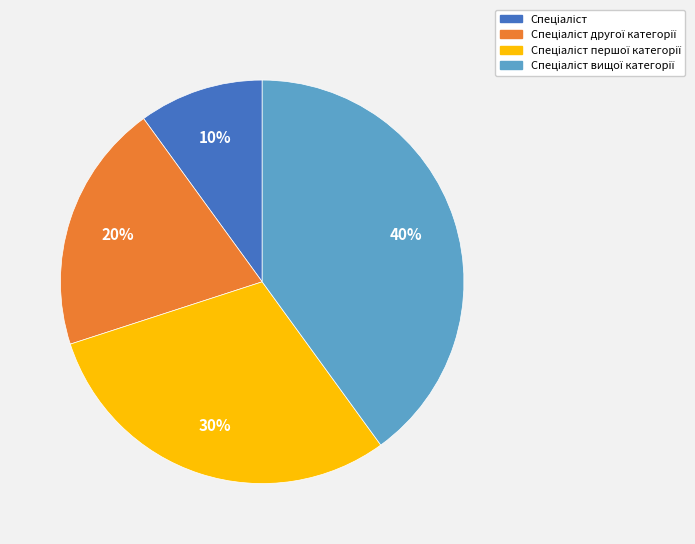

To the nearest percent, what is the difference between the largest and smallest slice percentages?

30%